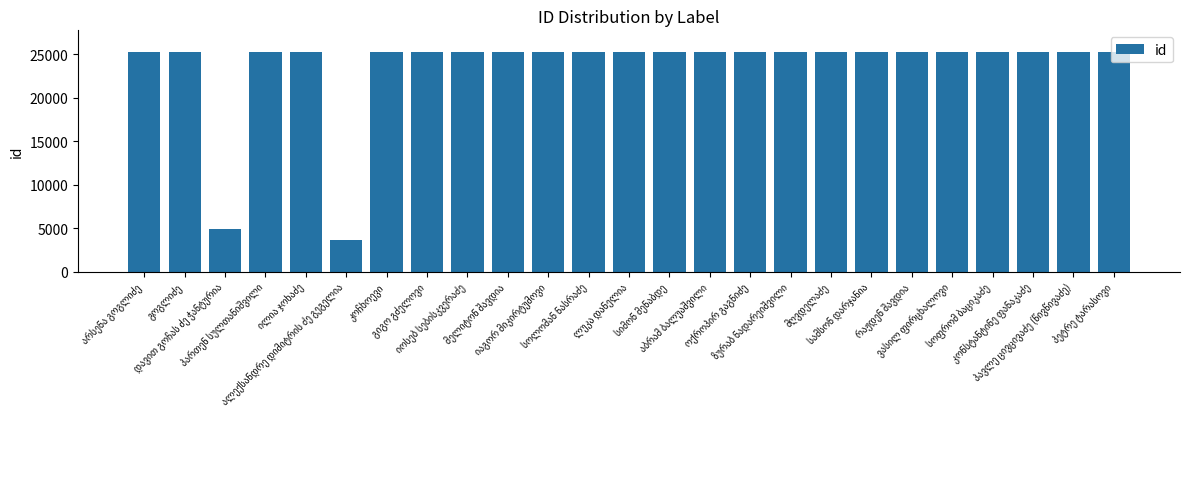

Does the chart contain any negative values?

No